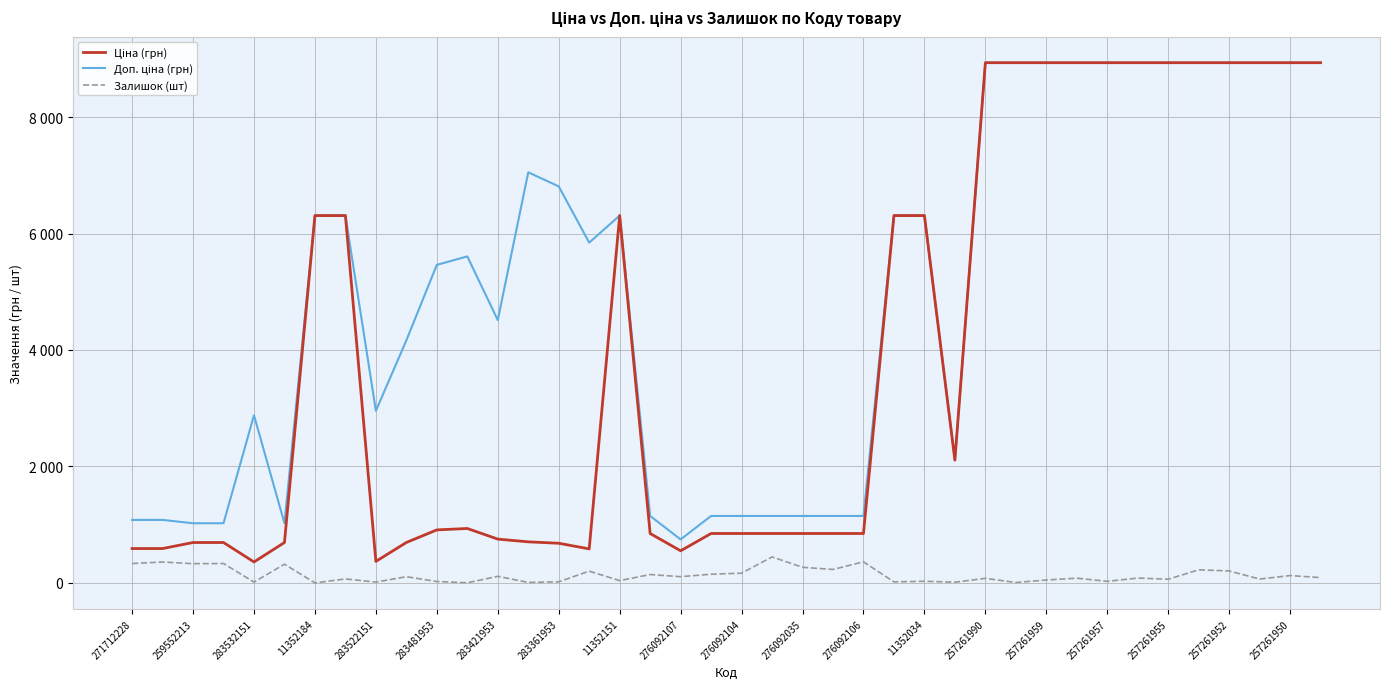

Does the chart have visible grid lines?

Yes